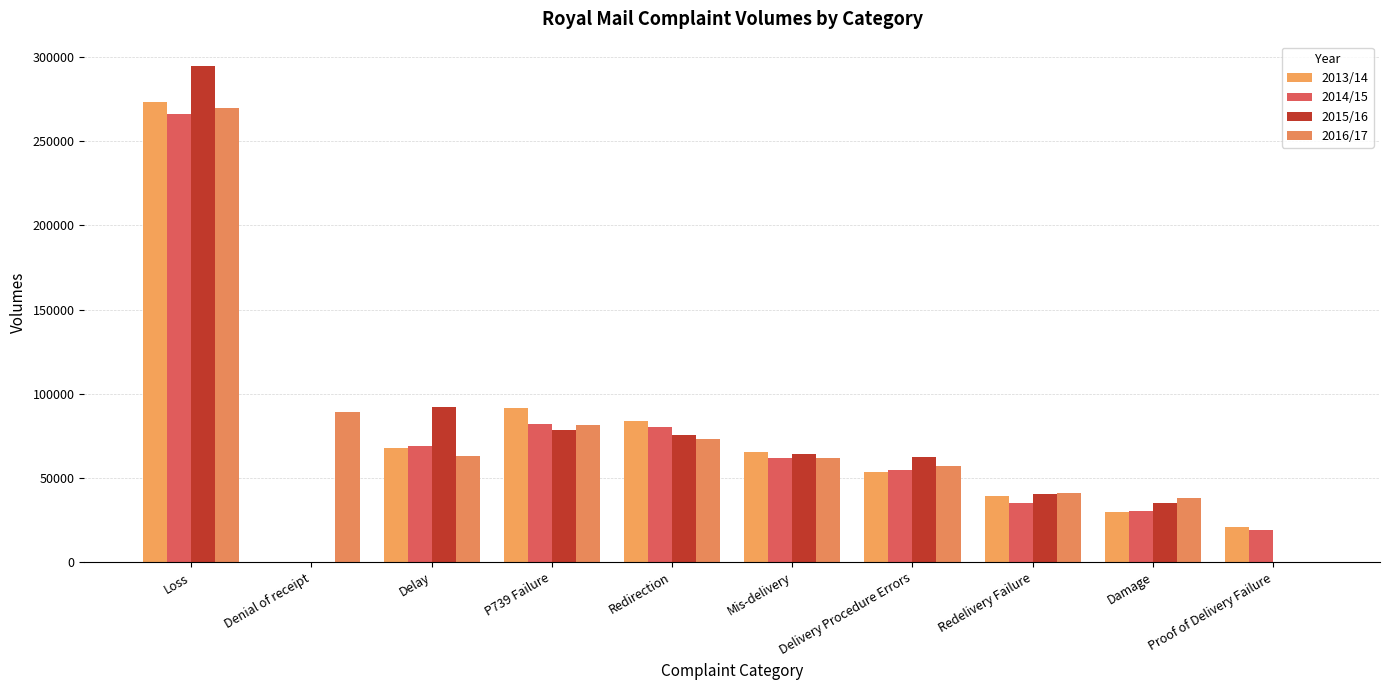

Which has a higher value, Loss or Proof of Delivery Failure?

Loss